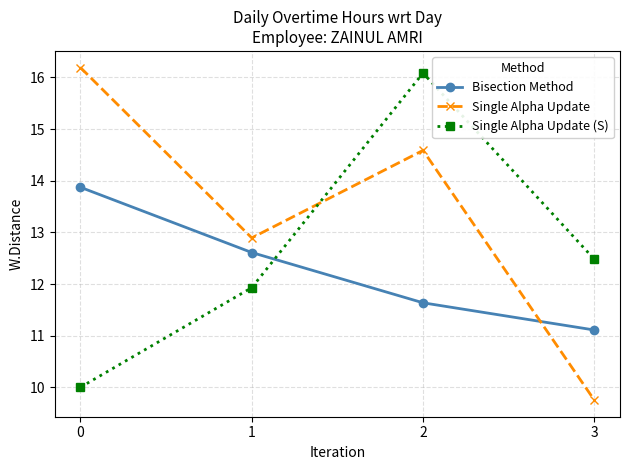

What are all the series names shown in the legend?

Bisection Method, Single Alpha Update, Single Alpha Update (S)